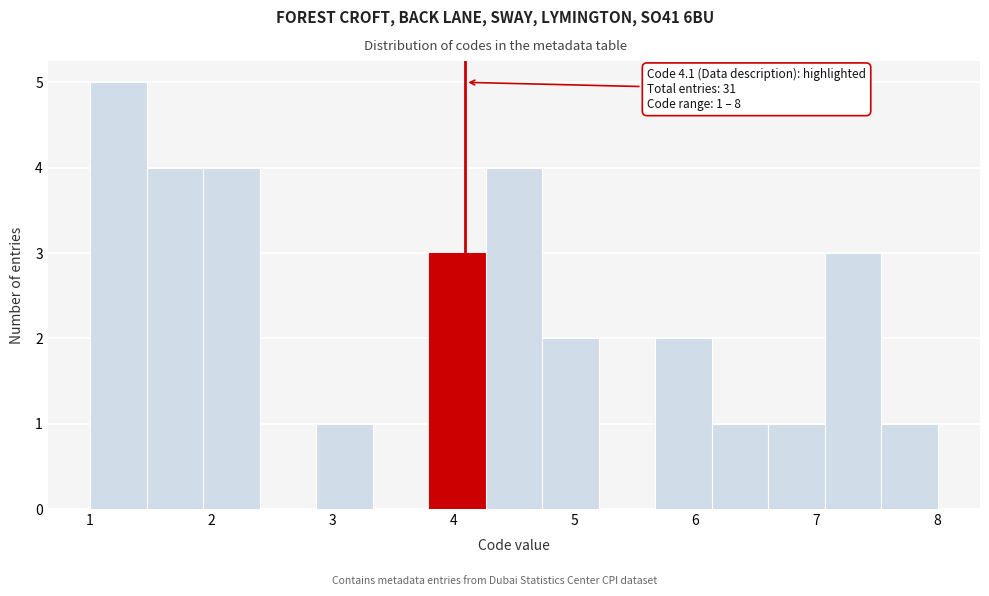

Over which range of the x-axis is the bar tallest?

1.0 to 1.5